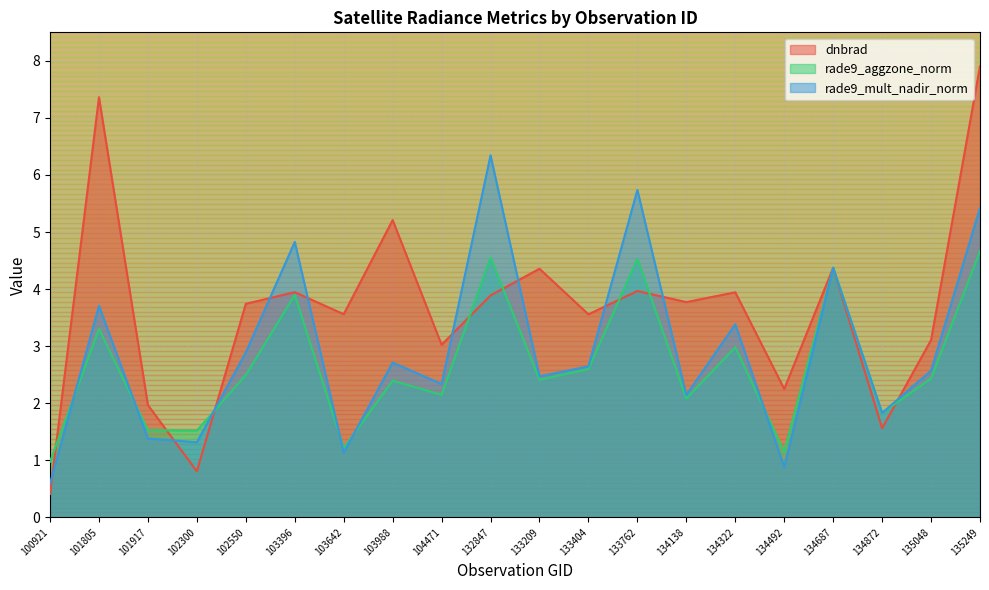

Does the chart display data point markers on the line(s)?

No